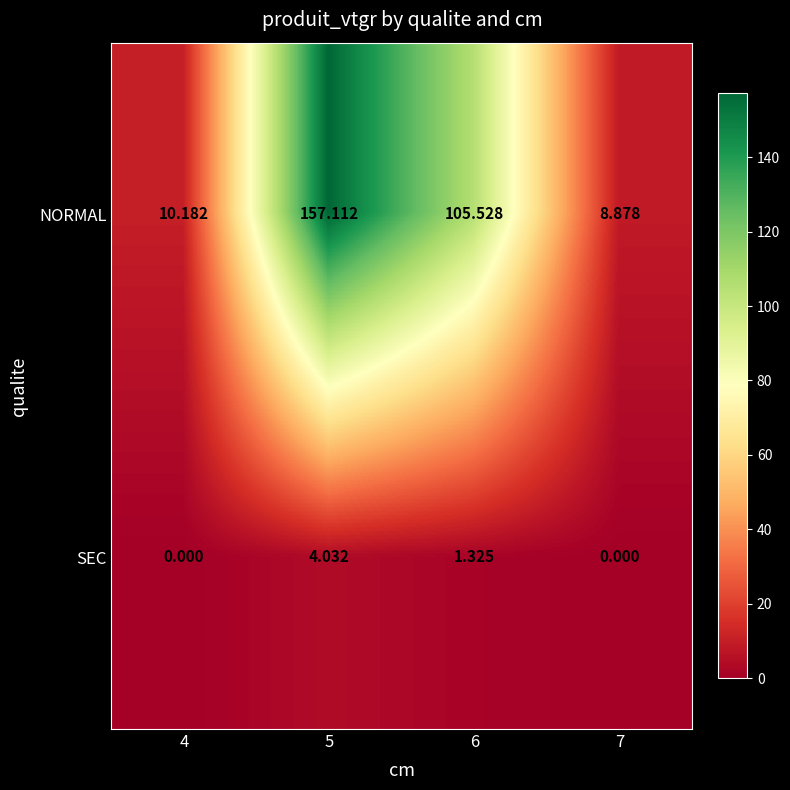

At which category is the sum across all series the highest?

5